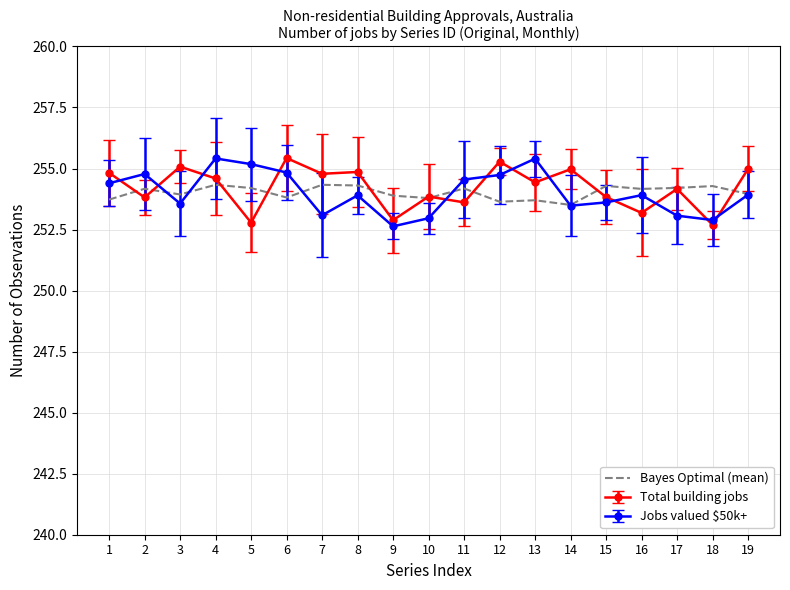

What is the difference between the highest and lowest values at 11?

0.9